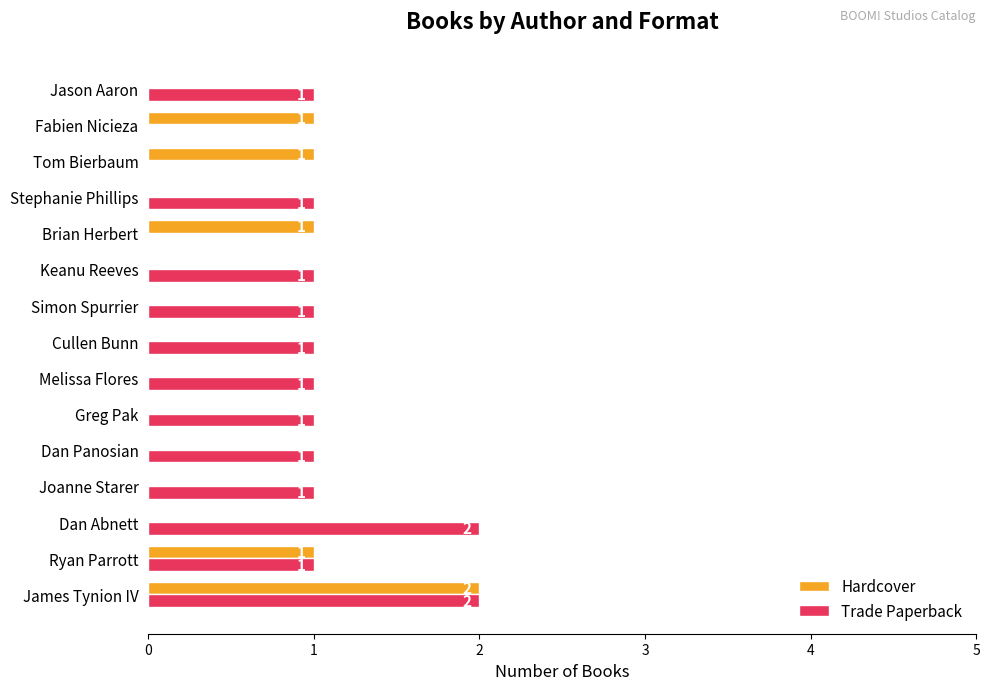

What is the sum of all Hardcover values?

6